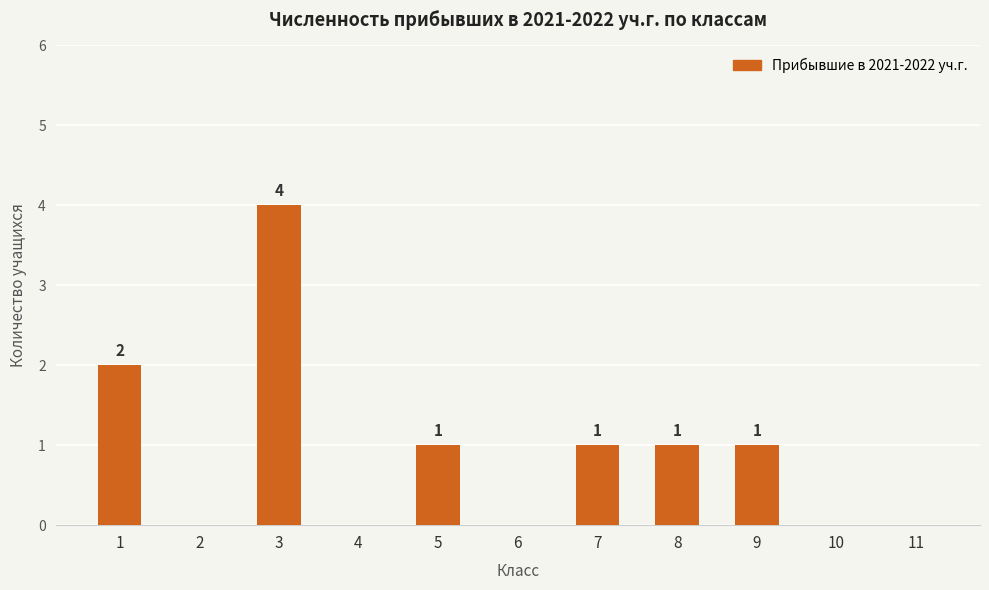

What is the change in value from 1 to 6?

-2